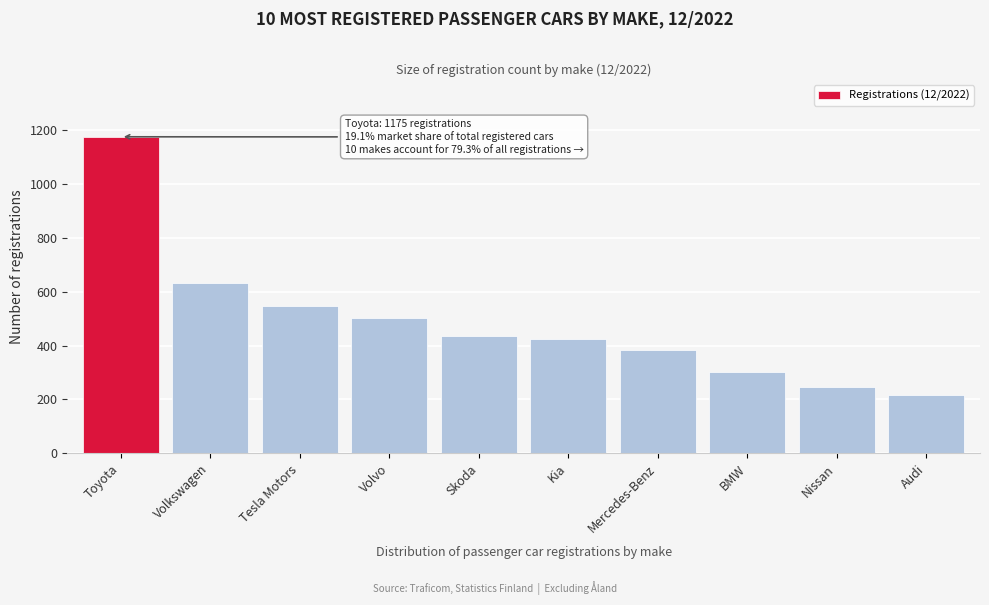

Reading right to left, what are all the values shown in this chart?

217	246	300	385	426	436	504	546	632	1175